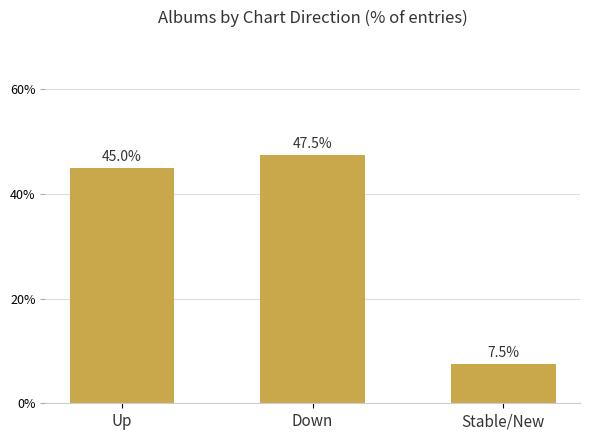

Rank the categories by value from highest to lowest.

Down, Up, Stable/New